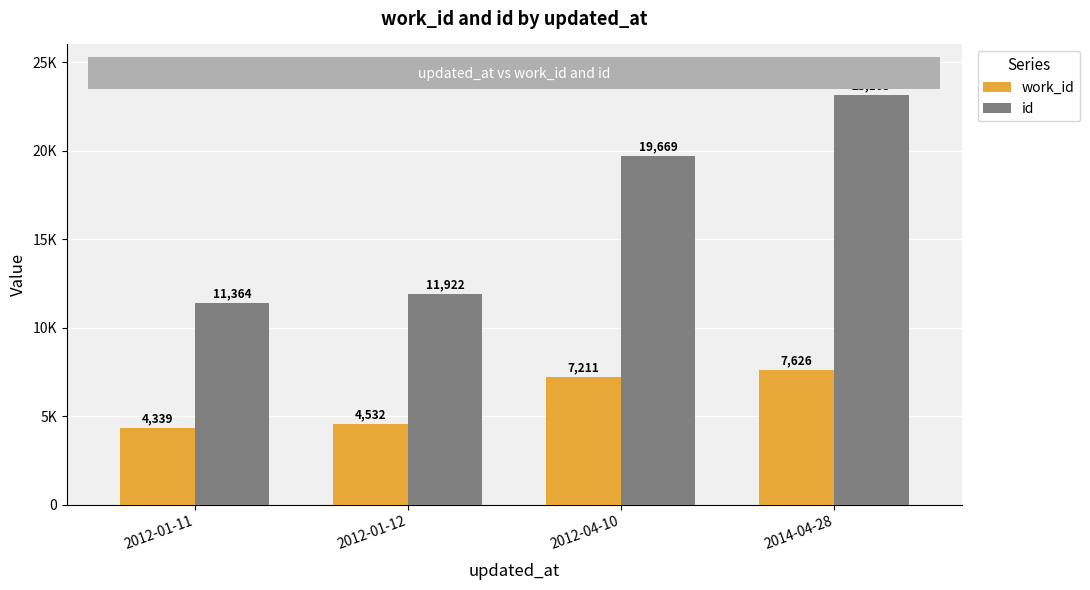

Does the chart contain any negative values?

No